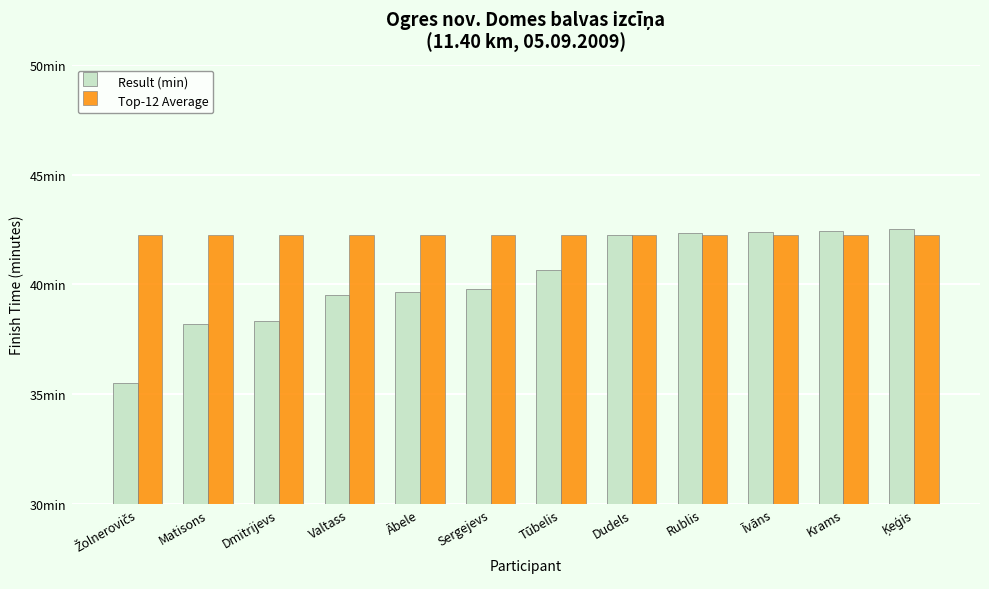

What are all the series names shown in the legend?

Result (min), Top-12 Average